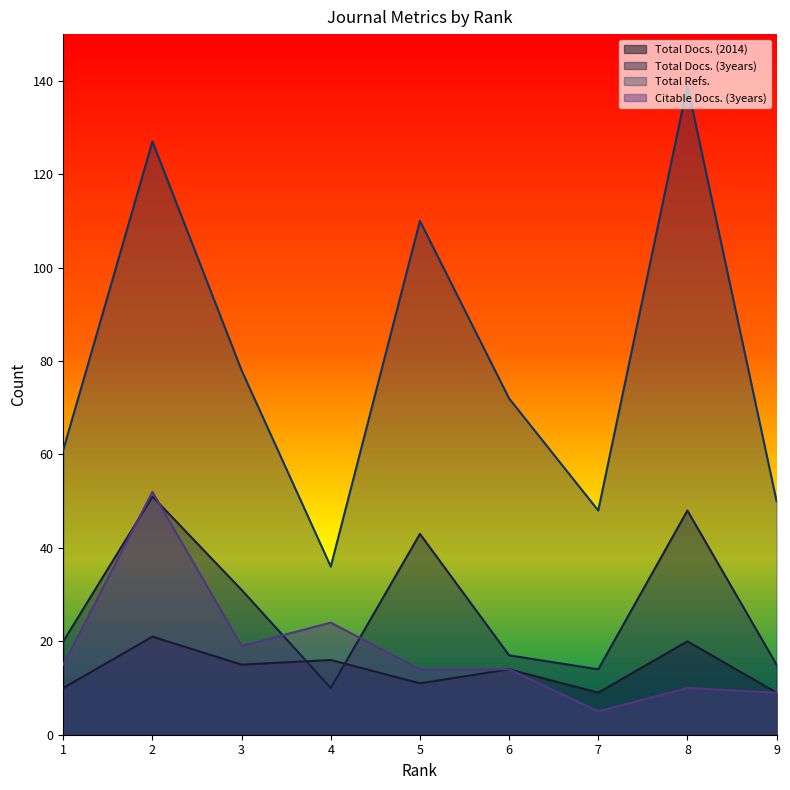

What is the total value across all series at 2?

251